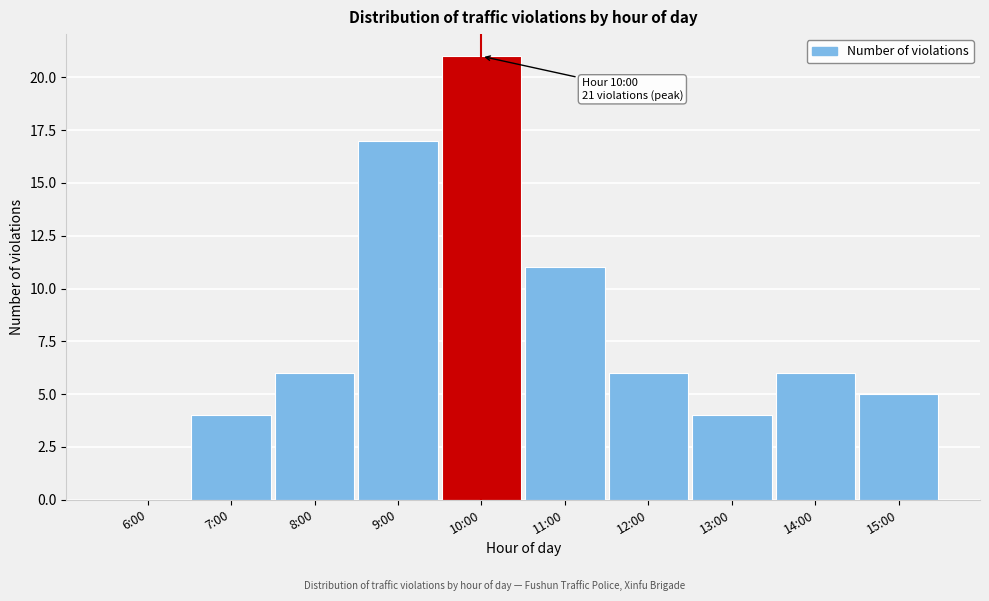

Reading right to left, transcribe all the data shown in this chart.

15:00=5	14:00=6	13:00=4	12:00=6	11:00=11	10:00=21	9:00=17	8:00=6	7:00=4	6:00=0